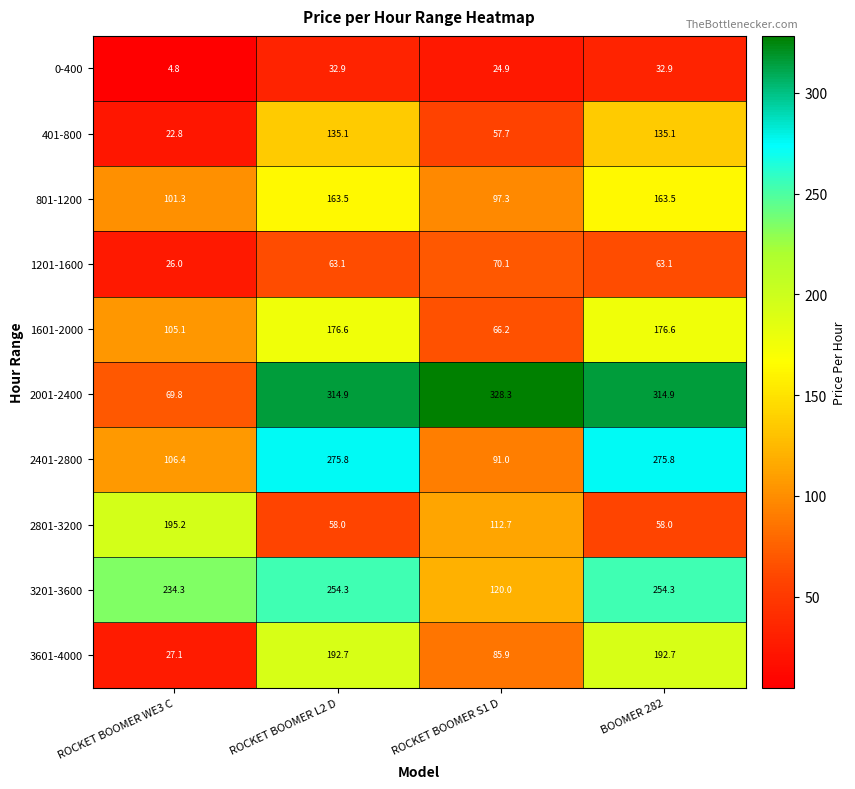

Which category has the highest value across all series?

ROCKET BOOMER S1 D